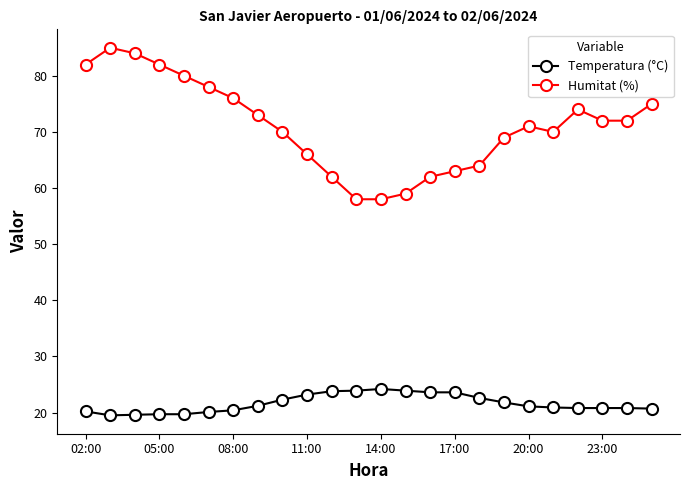

What is the difference between the maximum and minimum values in the Humitat (%) series?

27.0